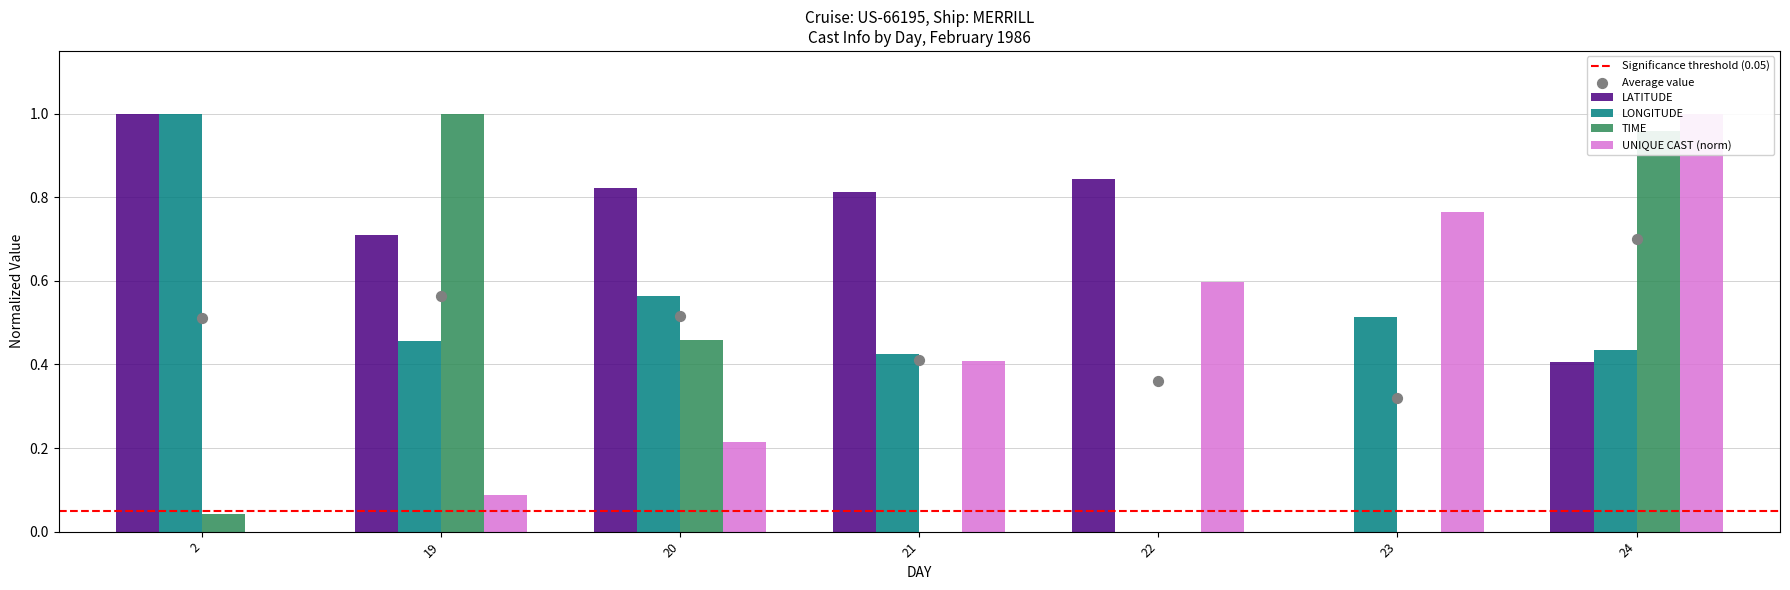

At which category is the sum across all series the highest?

24